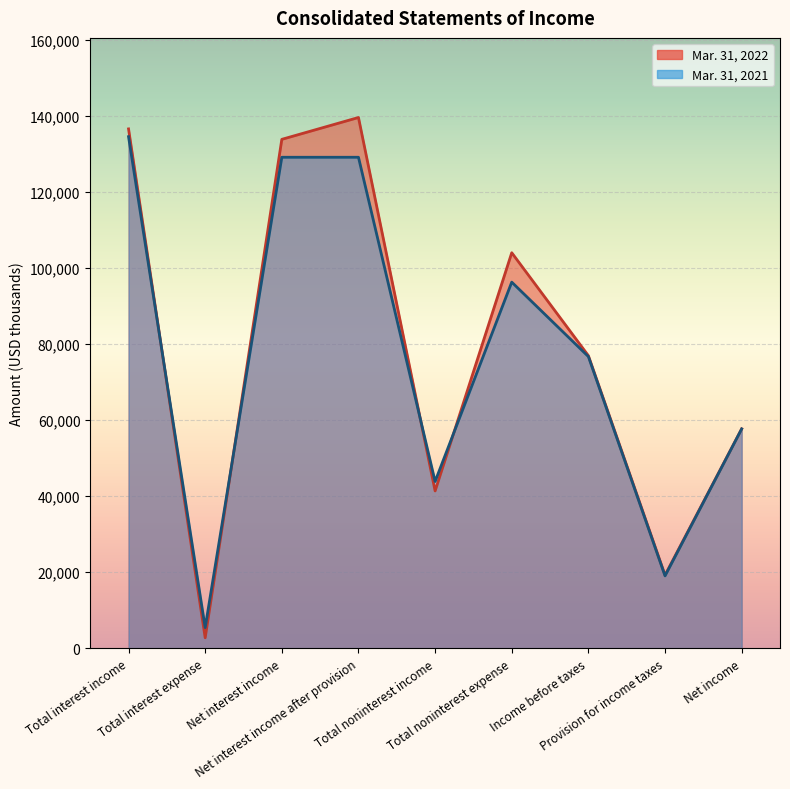

How many times do Mar. 31, 2022 and Mar. 31, 2021 cross each other?

4